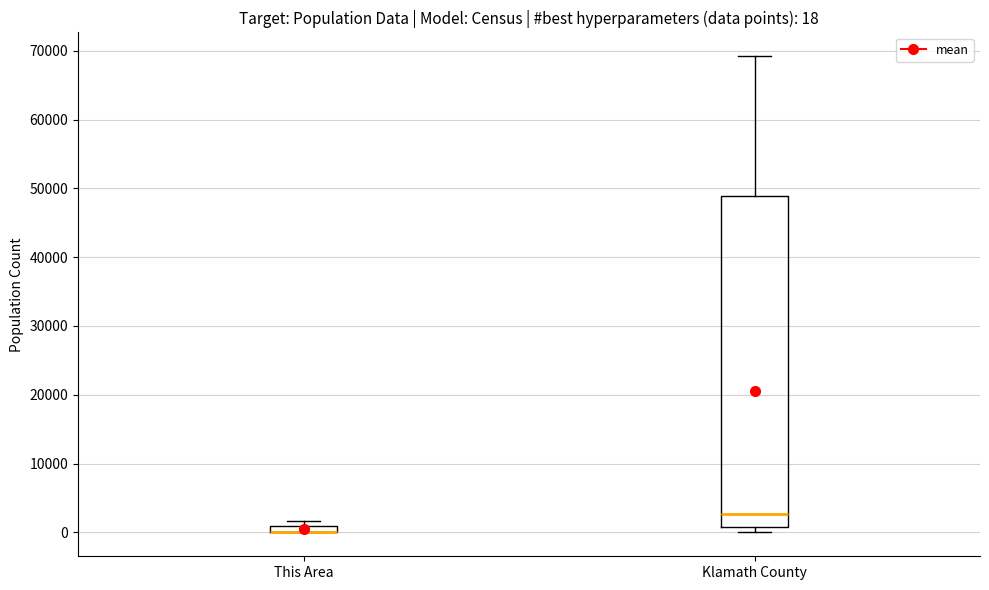

Comparing the boxes themselves (not the whiskers), which one is the tallest?

Klamath County